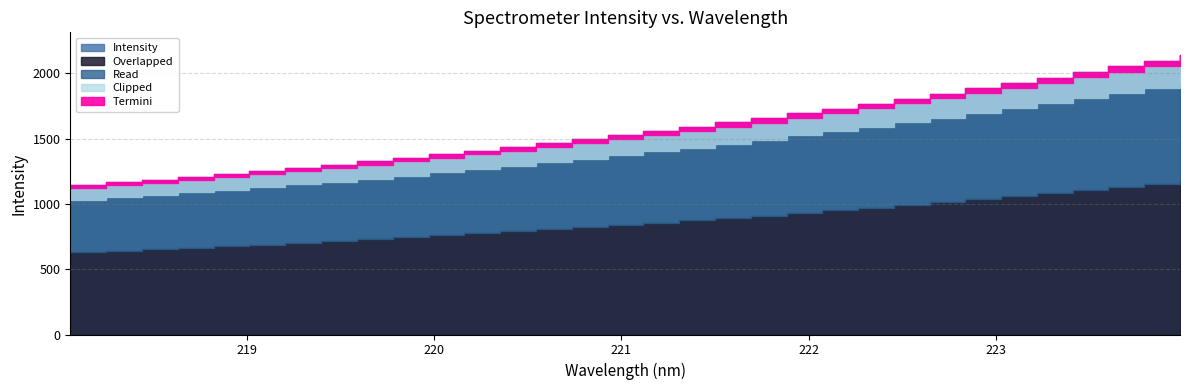

Which category has the lowest value across all series?

218.0596